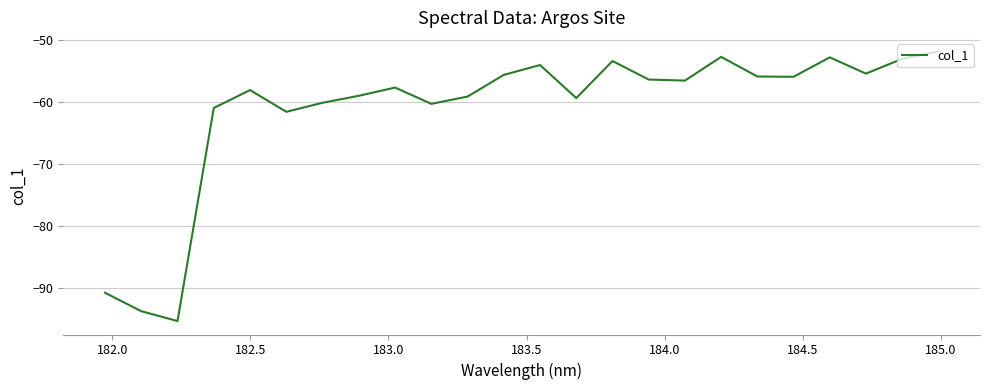

What is the difference between the maximum and minimum values?

43.5